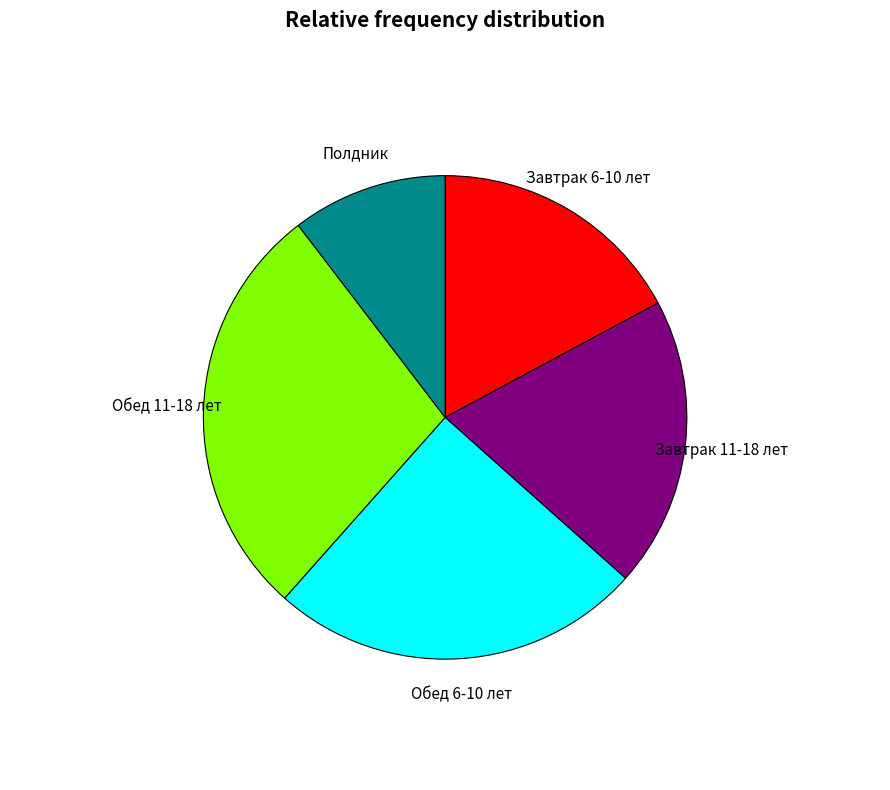

Count the number of slices in the pie.

5